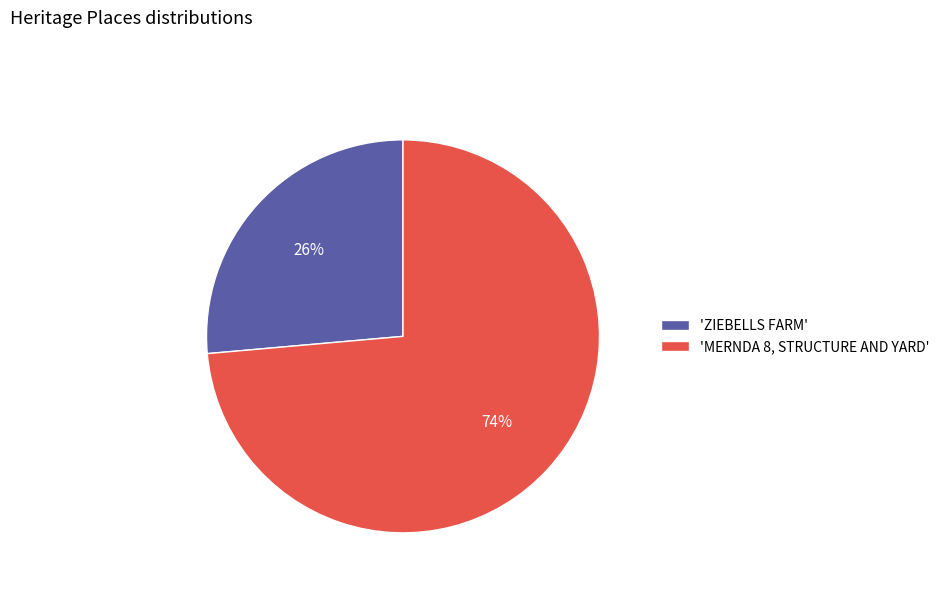

Is the sum of 'ZIEBELLS FARM' and 'MERNDA 8, STRUCTURE AND YARD' greater than half?

Yes